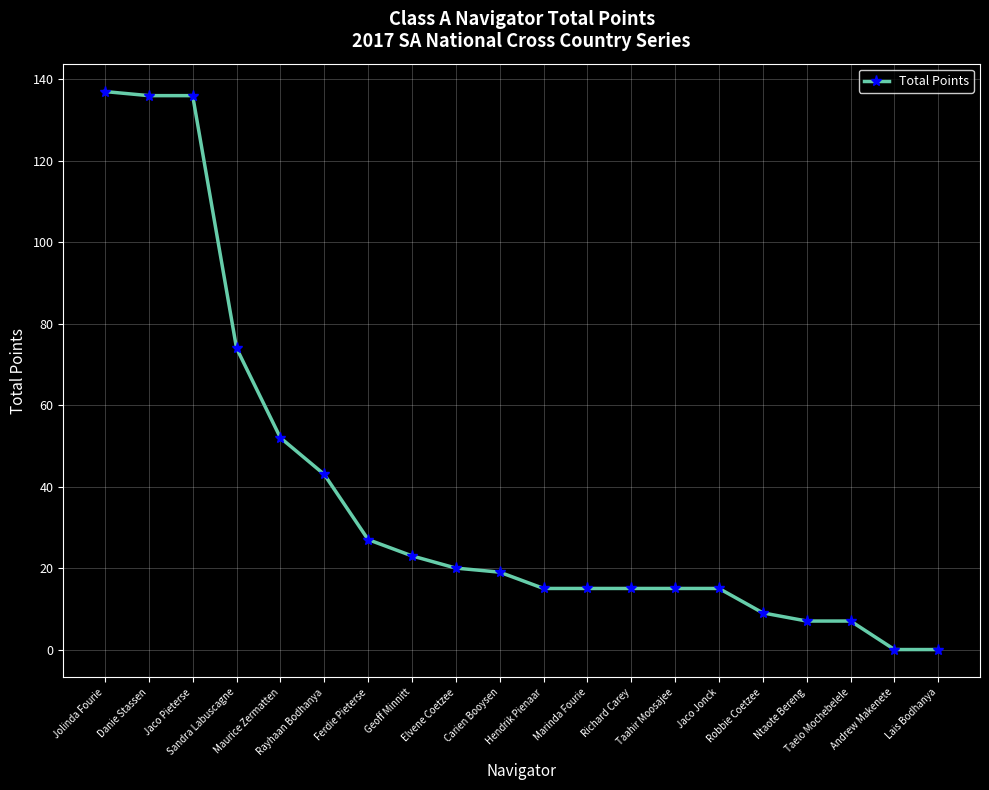

Does the chart have visible grid lines?

Yes